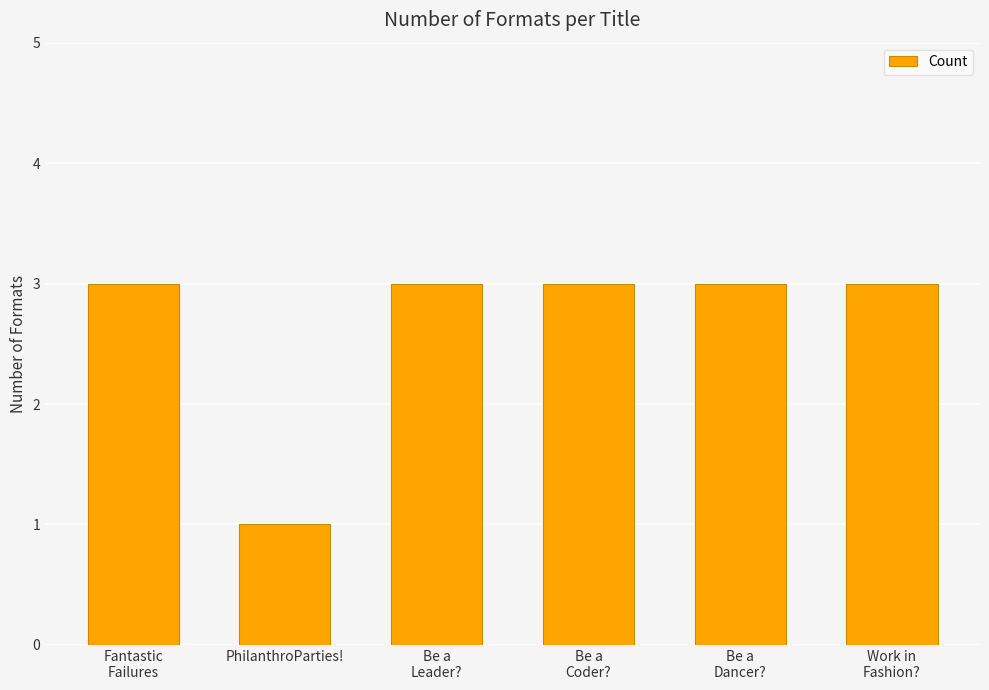

How many bars are there in total?

6